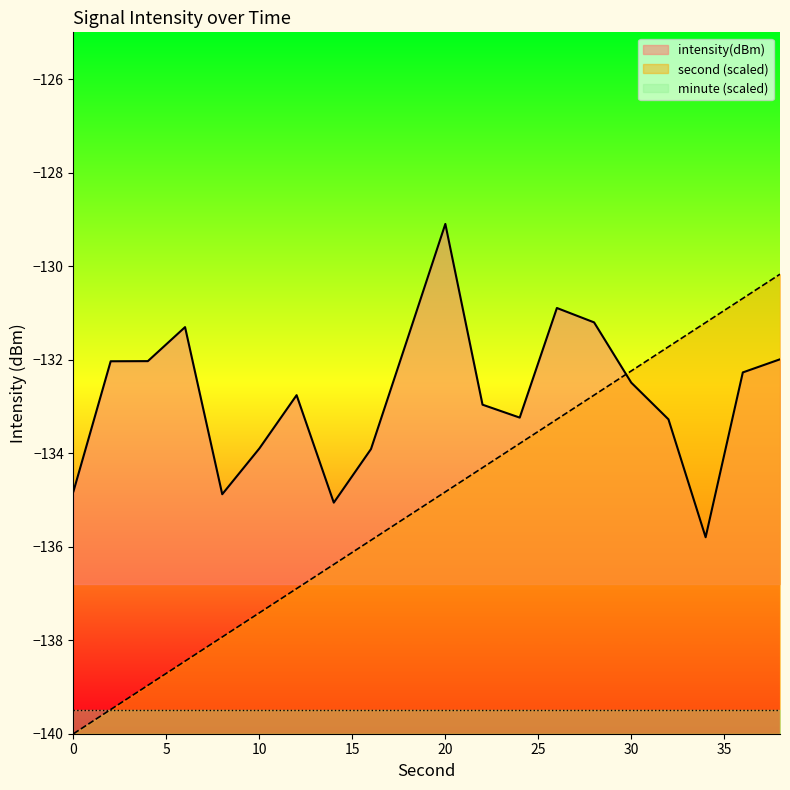

At which category is the sum across all series the highest?

38